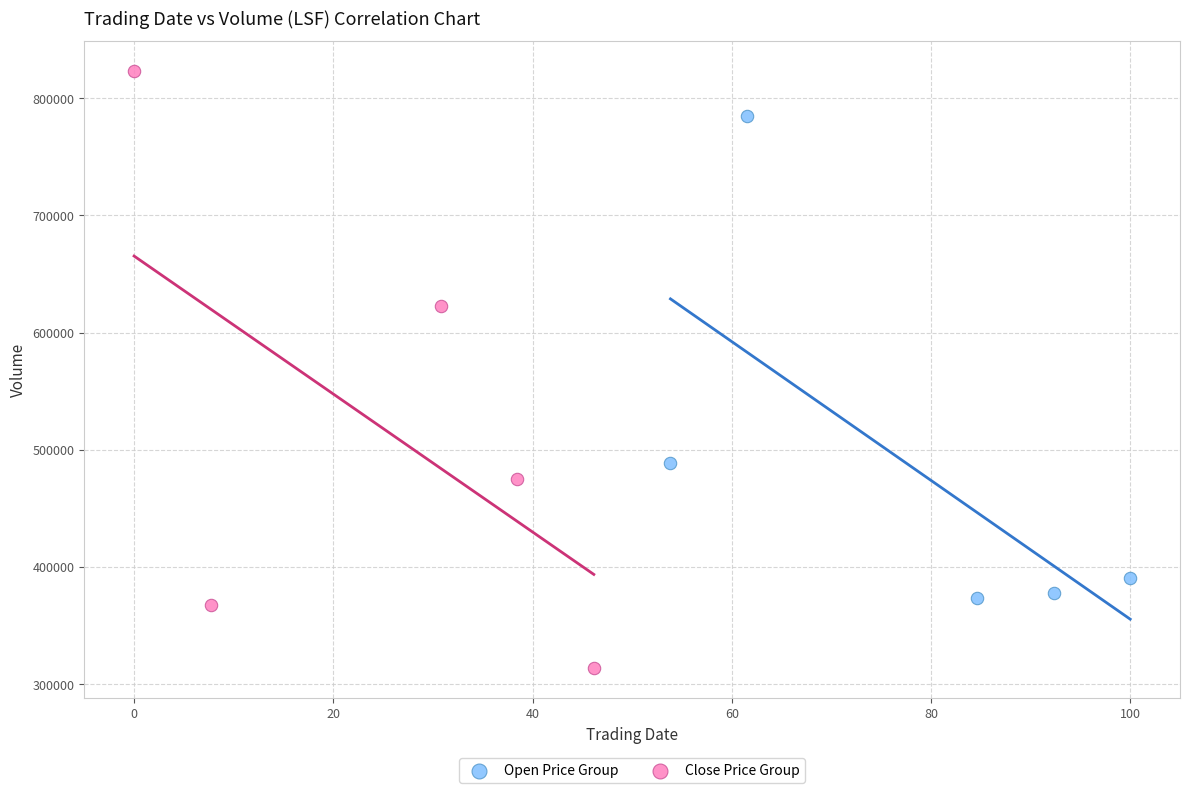

Which series contains the highest Y value?

Close Price Group